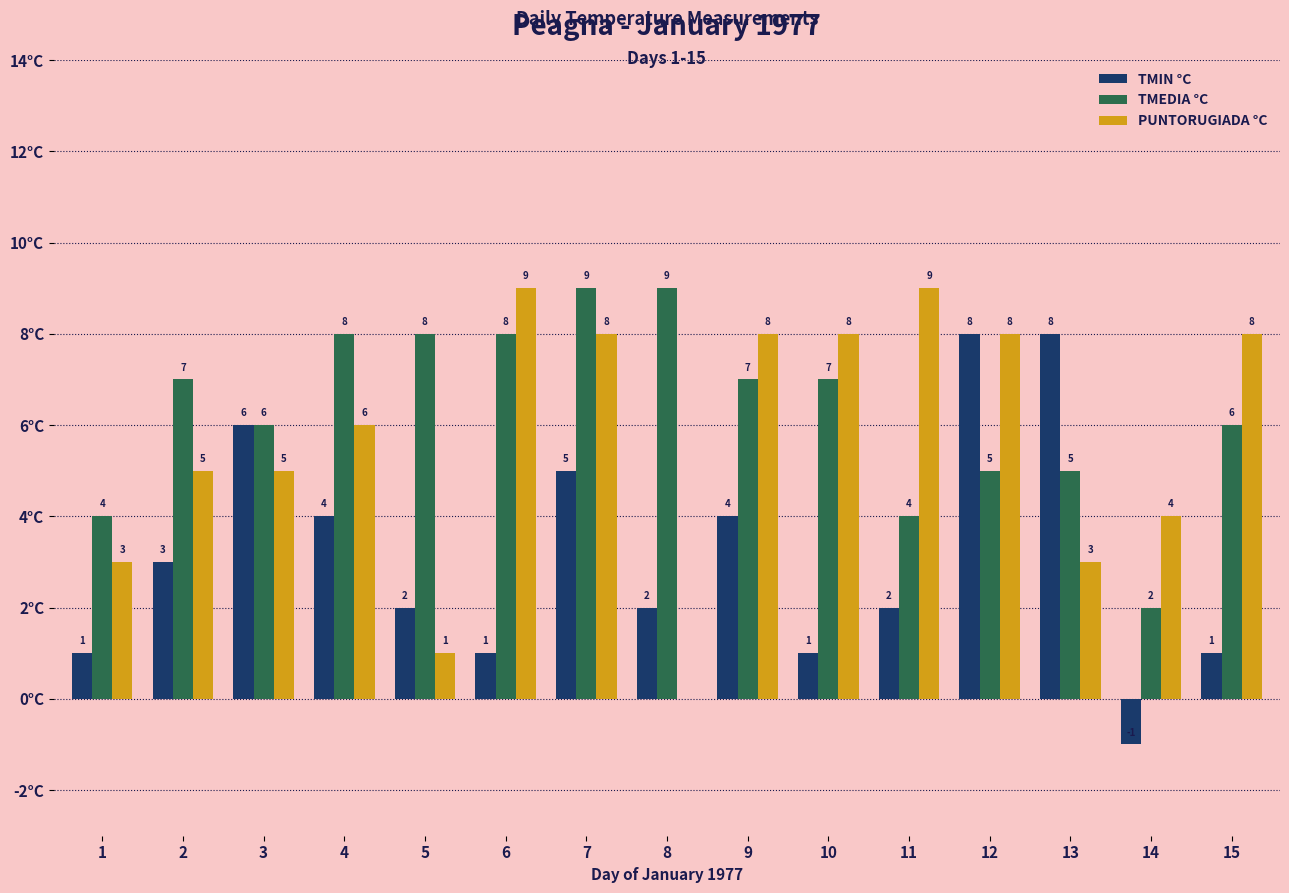

Which series changed the most between 6 and 13?

TMIN °C